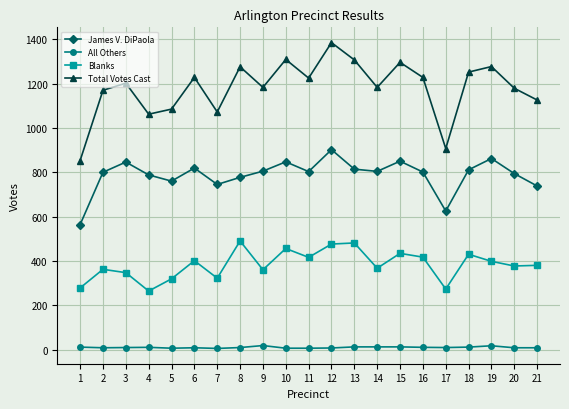

What is the sum of the James V. DiPaola values at 14 and 9?

1609